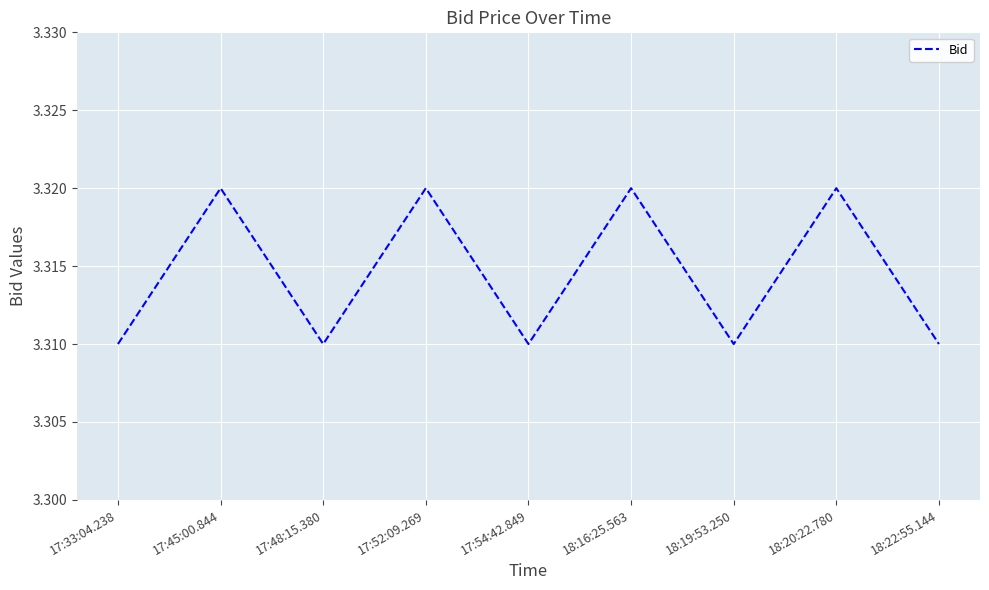

The chart shows a value of 5.0 at 17:54:42.849. True or false?

False